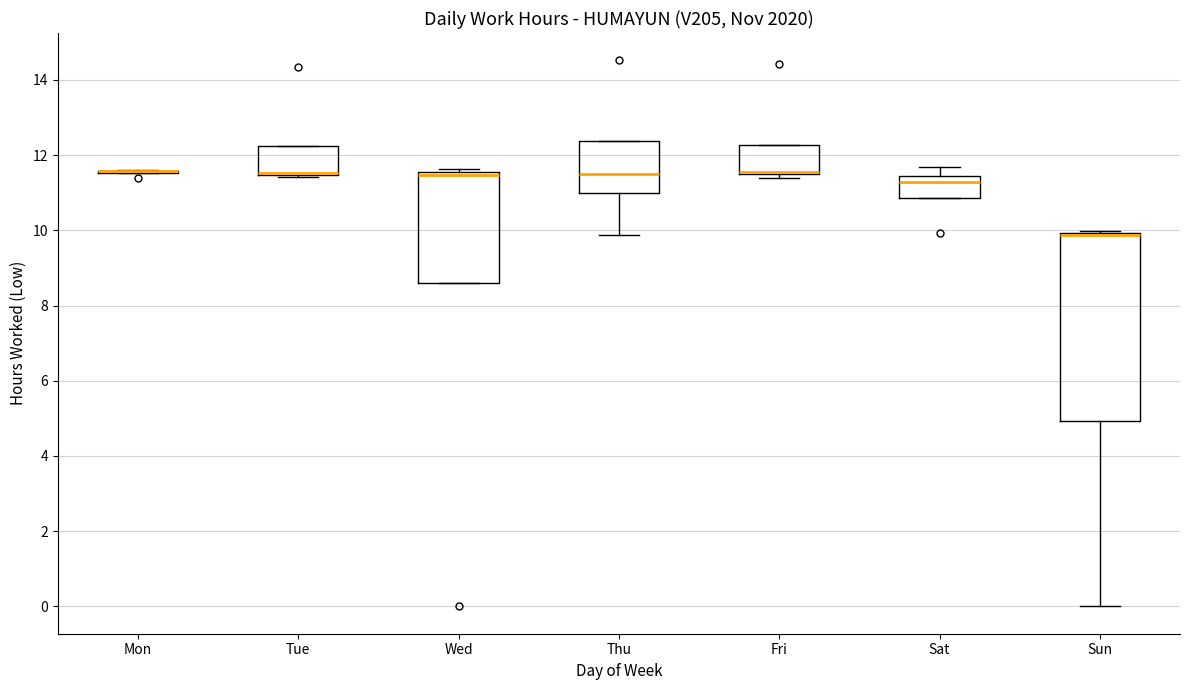

Which box is the tallest, from its lower edge to its upper edge?

Sun